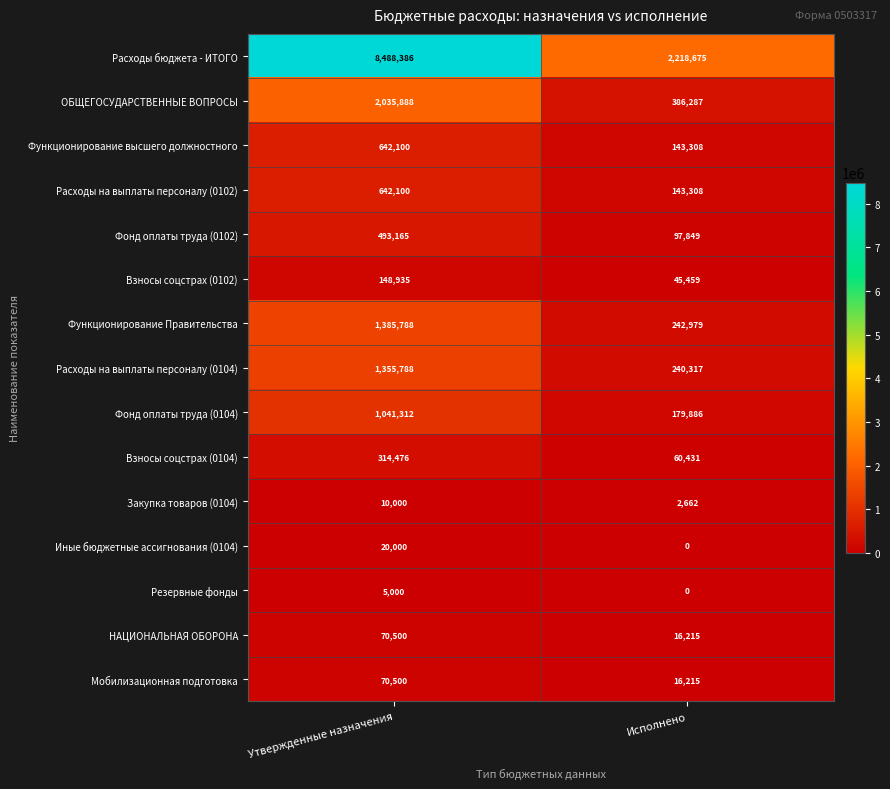

Reading left to right, list all the values displayed in this chart.

Расходы бюджета - ИТОГО: Утвержденные назначения=8488386	Исполнено=2218675
ОБЩЕГОСУДАРСТВЕННЫЕ ВОПРОСЫ: Утвержденные назначения=2035888	Исполнено=386287
Функционирование высшего должностного: Утвержденные назначения=642100	Исполнено=143308
Расходы на выплаты персоналу (0102): Утвержденные назначения=642100	Исполнено=143308
Фонд оплаты труда (0102): Утвержденные назначения=493165	Исполнено=97849
Взносы соцстрах (0102): Утвержденные назначения=148935	Исполнено=45459
Функционирование Правительства: Утвержденные назначения=1385788	Исполнено=242979
Расходы на выплаты персоналу (0104): Утвержденные назначения=1355788	Исполнено=240317
Фонд оплаты труда (0104): Утвержденные назначения=1041312	Исполнено=179886
Взносы соцстрах (0104): Утвержденные назначения=314476	Исполнено=60431
Закупка товаров (0104): Утвержденные назначения=10000	Исполнено=2662
Иные бюджетные ассигнования (0104): Утвержденные назначения=20000	Исполнено=0
Резервные фонды: Утвержденные назначения=5000	Исполнено=0
НАЦИОНАЛЬНАЯ ОБОРОНА: Утвержденные назначения=70500	Исполнено=16215
Мобилизационная подготовка: Утвержденные назначения=70500	Исполнено=16215